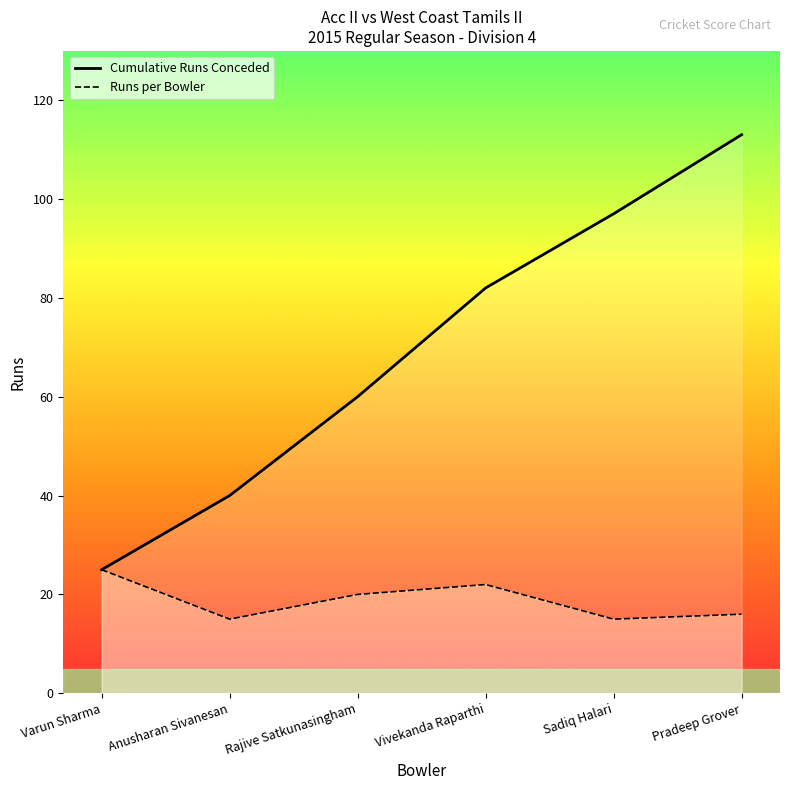

List the series in order of their peak value, highest first.

Cumulative Runs Conceded, Runs per Bowler